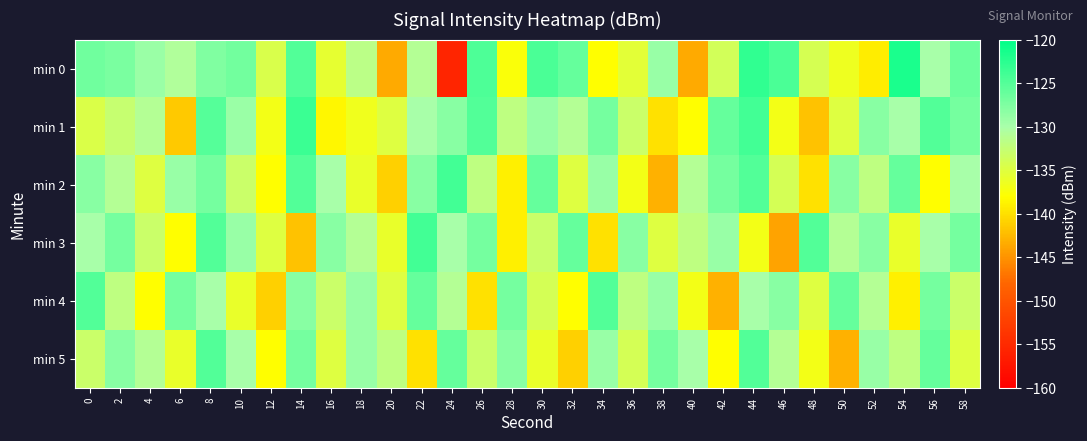

Reading left to right, list all the values displayed in this chart.

min 0: 0=-126.6	2=-127.2	4=-129.1	6=-130.7	8=-127.6	10=-126.9	12=-134.4	14=-125.0	16=-135.8	18=-131.6	20=-143.5	22=-130.9	24=-155.6	26=-124.6	28=-137.6	30=-124.4	32=-126.0	34=-138.0	36=-135.3	38=-129.0	40=-143.6	42=-133.9	44=-122.9	46=-124.4	48=-134.1	50=-136.5	52=-139.1	54=-121.6	56=-129.9	58=-126.3
min 1: 0=-134.6	2=-132.7	4=-131.1	6=-141.5	8=-125.1	10=-129.2	12=-136.9	14=-123.5	16=-138.6	18=-136.7	20=-135.0	22=-130.0	24=-128.0	26=-125.0	28=-132.0	30=-129.0	32=-131.0	34=-127.0	36=-133.0	38=-140.0	40=-138.0	42=-126.0	44=-124.0	46=-137.0	48=-142.0	50=-135.0	52=-128.0	54=-130.0	56=-125.0	58=-127.0
min 2: 0=-128.0	2=-131.0	4=-135.0	6=-129.0	8=-127.0	10=-133.0	12=-138.0	14=-125.0	16=-130.0	18=-136.0	20=-141.0	22=-128.0	24=-124.0	26=-132.0	28=-139.0	30=-126.0	32=-135.0	34=-129.0	36=-137.0	38=-143.0	40=-131.0	42=-127.0	44=-125.0	46=-134.0	48=-140.0	50=-128.0	52=-132.0	54=-126.0	56=-138.0	58=-130.0
min 3: 0=-130.0	2=-127.0	4=-133.0	6=-138.0	8=-125.0	10=-129.0	12=-135.0	14=-142.0	16=-128.0	18=-131.0	20=-136.0	22=-124.0	24=-130.0	26=-127.0	28=-139.0	30=-133.0	32=-126.0	34=-140.0	36=-128.0	38=-135.0	40=-132.0	42=-129.0	44=-137.0	46=-144.0	48=-125.0	50=-131.0	52=-128.0	54=-136.0	56=-130.0	58=-127.0
min 4: 0=-125.0	2=-132.0	4=-138.0	6=-127.0	8=-130.0	10=-136.0	12=-141.0	14=-128.0	16=-133.0	18=-129.0	20=-135.0	22=-126.0	24=-131.0	26=-140.0	28=-127.0	30=-134.0	32=-138.0	34=-125.0	36=-132.0	38=-129.0	40=-137.0	42=-143.0	44=-130.0	46=-128.0	48=-135.0	50=-126.0	52=-131.0	54=-139.0	56=-127.0	58=-133.0
min 5: 0=-133.0	2=-128.0	4=-131.0	6=-136.0	8=-125.0	10=-130.0	12=-138.0	14=-127.0	16=-135.0	18=-129.0	20=-132.0	22=-140.0	24=-126.0	26=-133.0	28=-128.0	30=-136.0	32=-141.0	34=-129.0	36=-134.0	38=-127.0	40=-130.0	42=-138.0	44=-125.0	46=-131.0	48=-137.0	50=-143.0	52=-129.0	54=-132.0	56=-126.0	58=-135.0